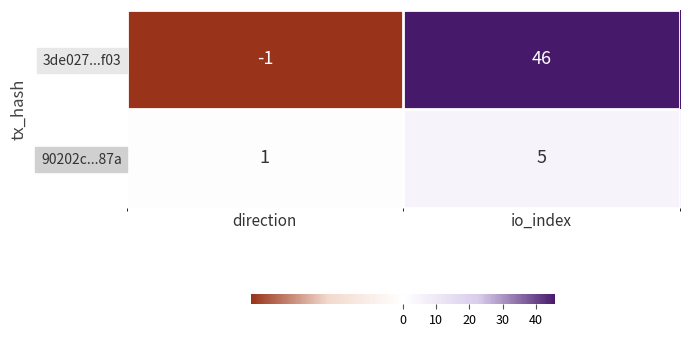

Rank the series at direction from lowest to highest value.

3de027...f03, 90202c...87a